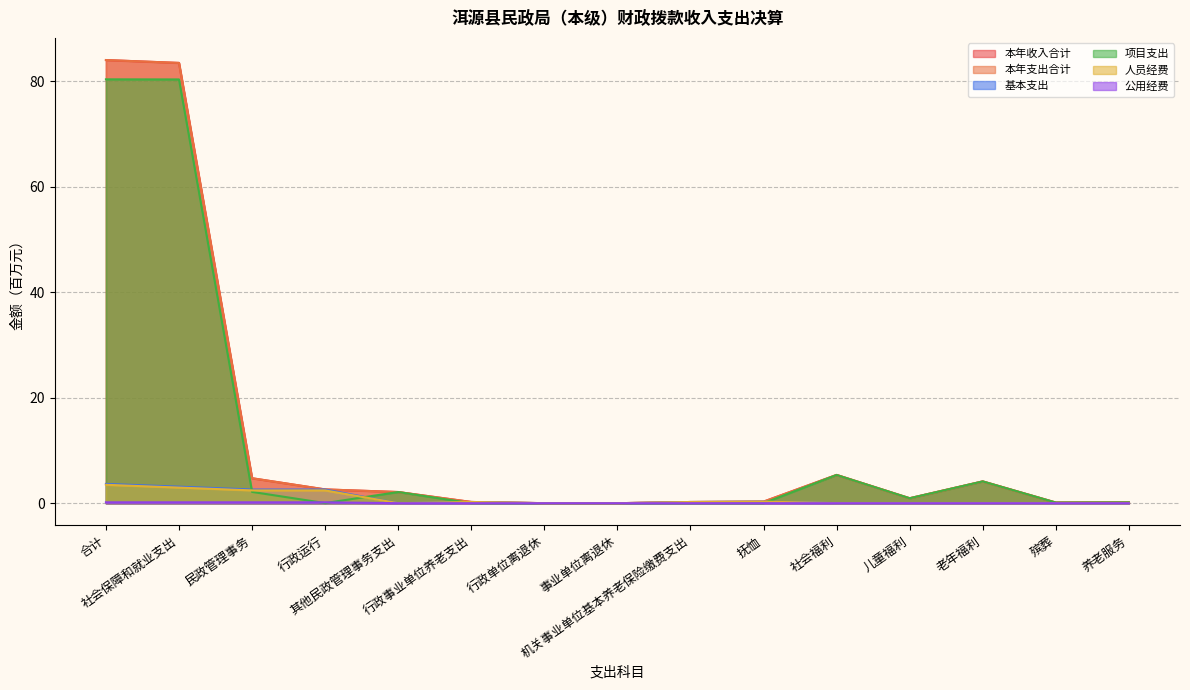

What is the label of the 7th point from the left?

行政单位离退休